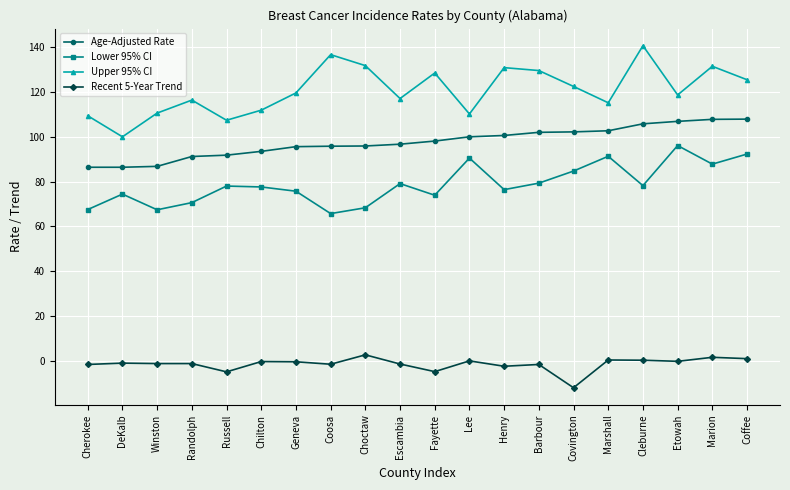

What is the maximum value shown in the chart?

140.7